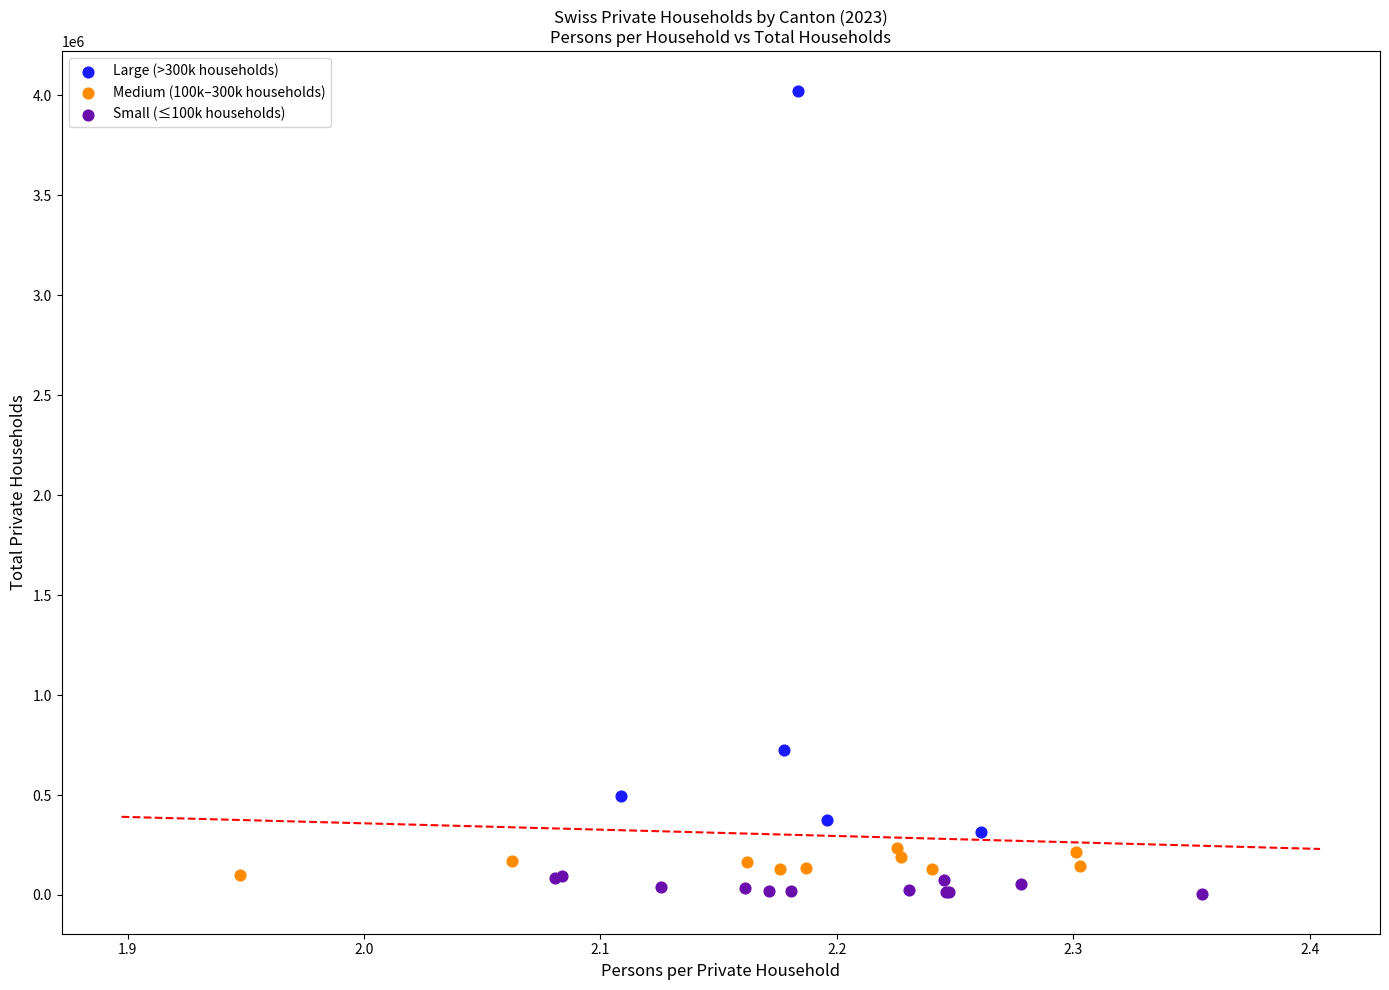

Which series has the widest spread of Y values?

Large (>300k households)